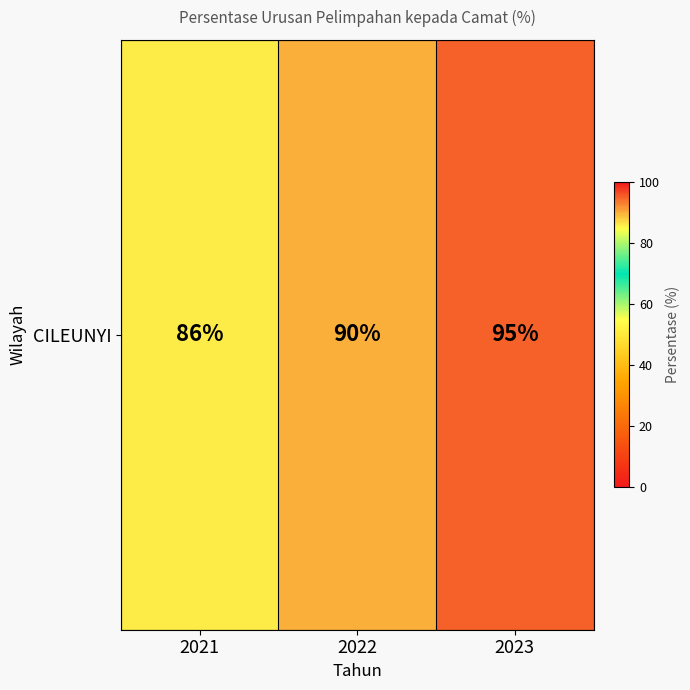

Which has a higher value, 2021 or 2023?

2023